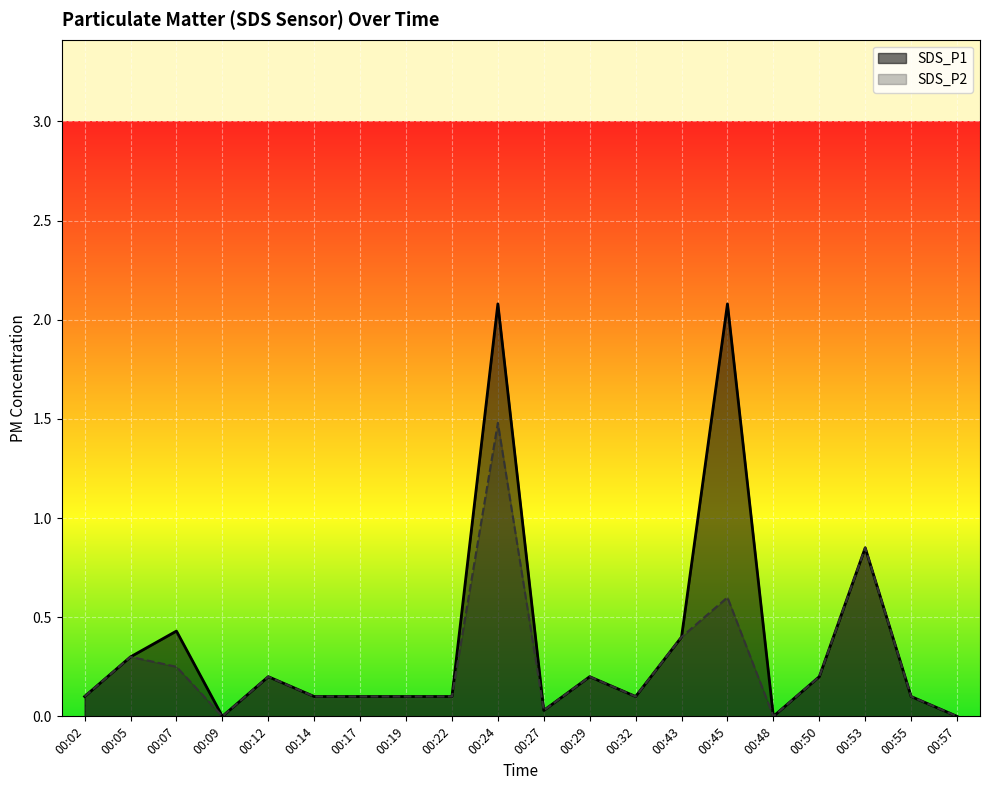

What is the total value across all series at 00:05?

0.6